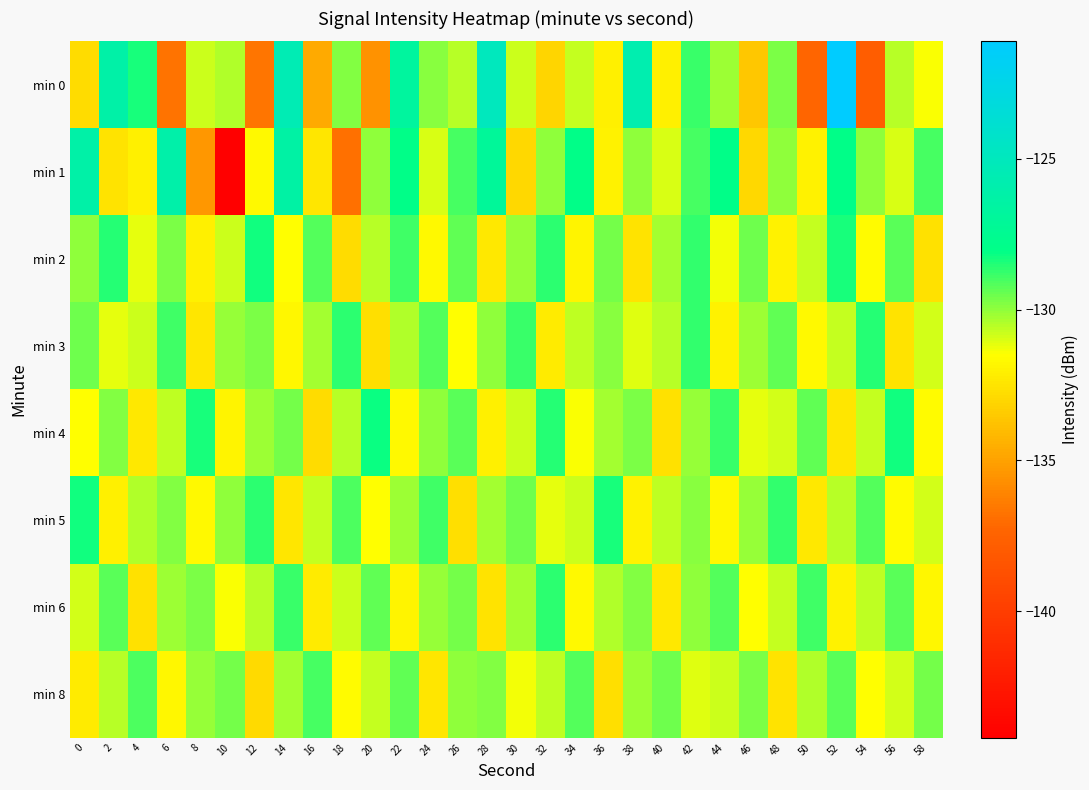

What is the difference between the highest and lowest values at 36?

4.3